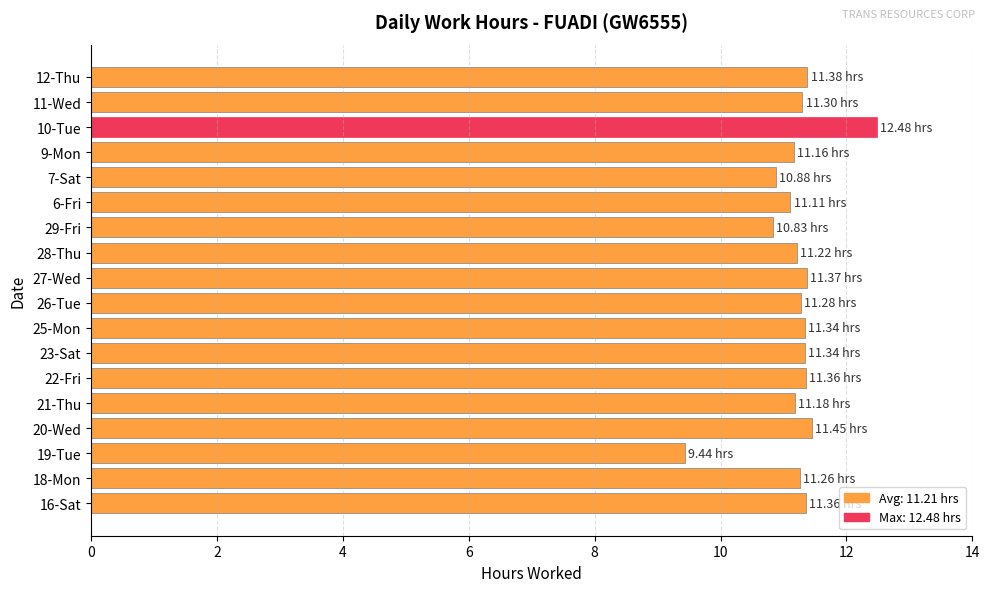

What is the sum of all values?

201.7